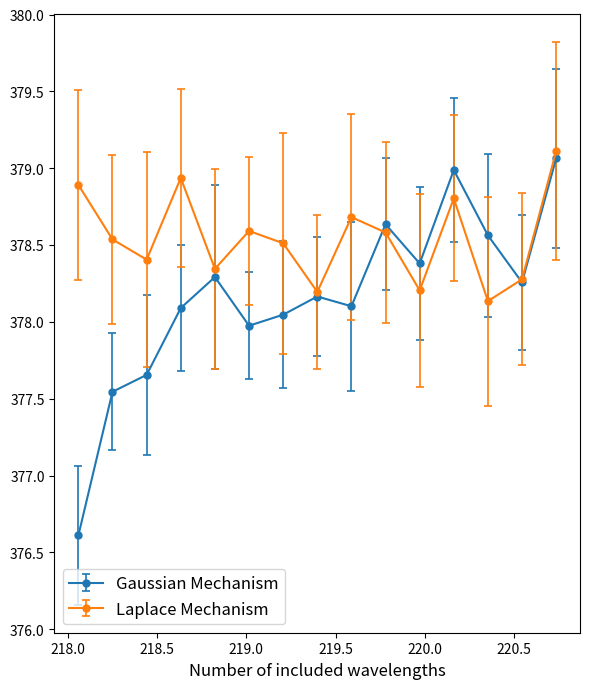

Which series has the largest total across all categories?

Laplace Mechanism